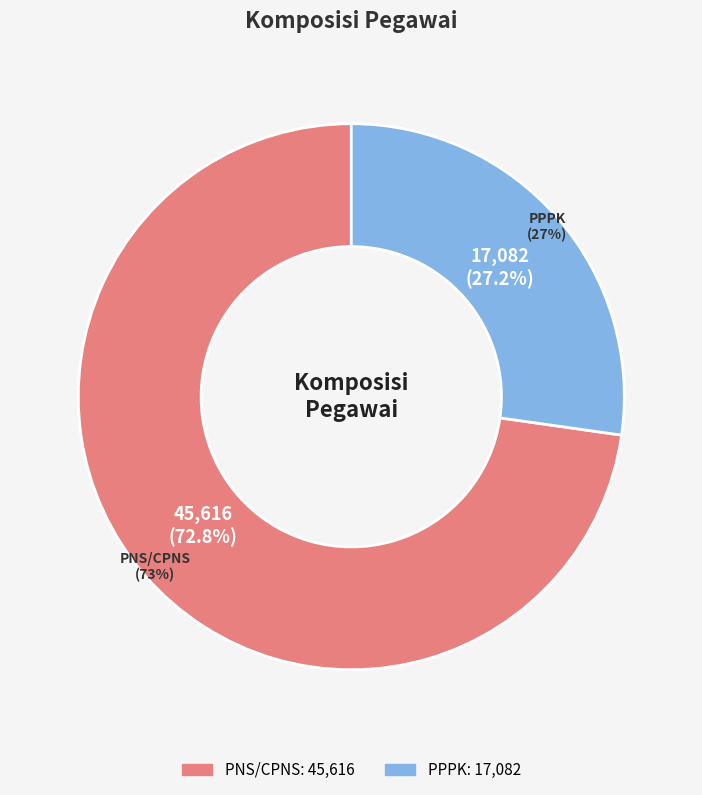

Which category accounts for the majority?

PNS/CPNS